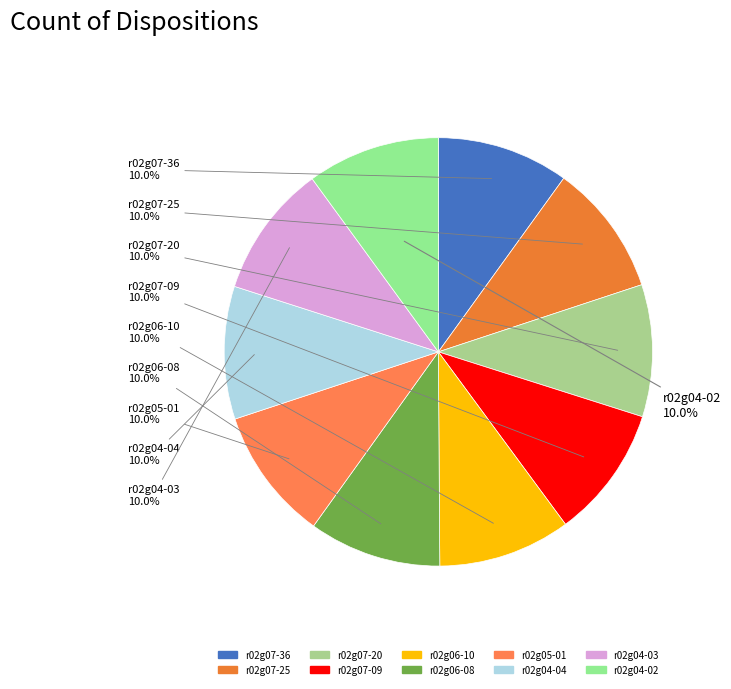

Approximately how many times larger is the value at r02g06-08 compared to r02g07-20?

1.0